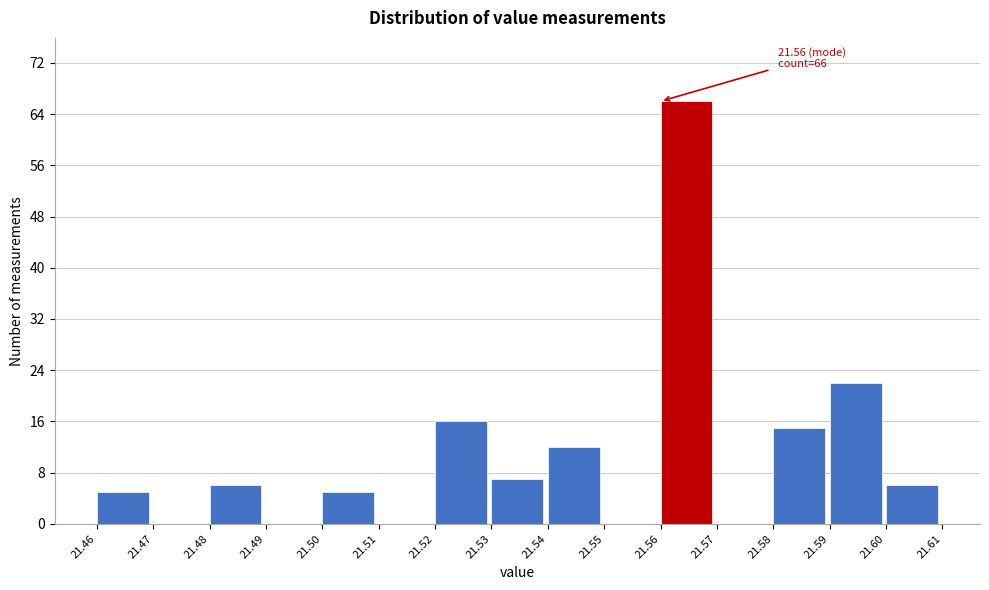

Over which range of the x-axis is the bar tallest?

21.56 to 21.57